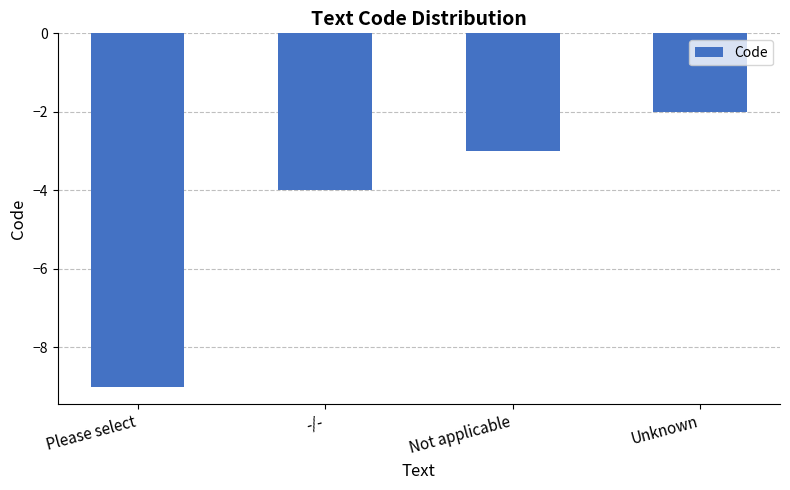

At which category does the chart reach its minimum across all series?

Please select